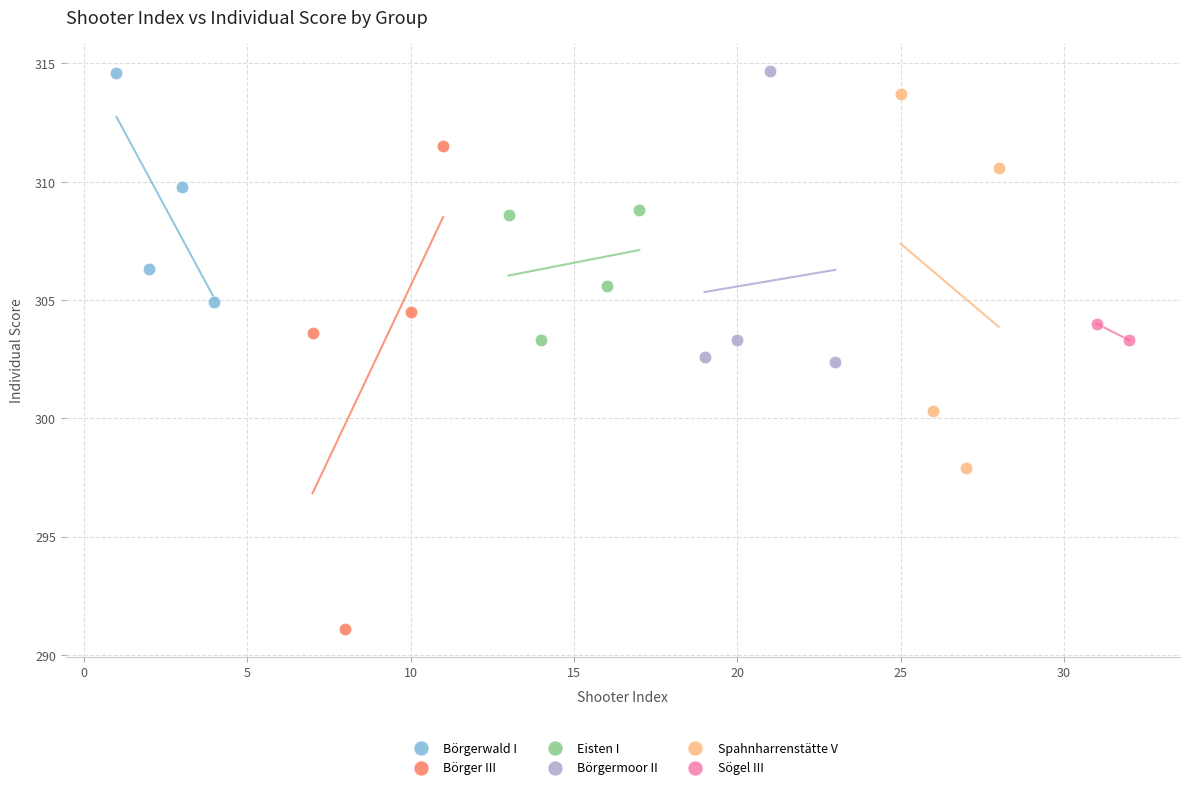

Which series contains the lowest Y value?

Börger III